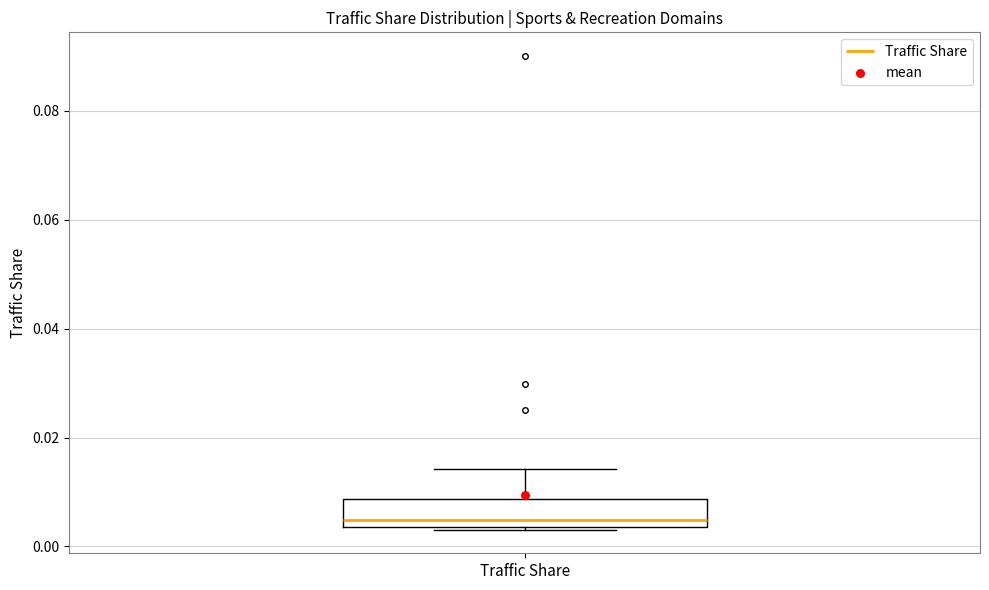

Transcribe this box plot: give where the median line is, the range the box spans, and where the two whiskers end, as read against the y-axis. The values are not printed on the chart, so give them approximately, as read against the axis.

median 0.004 (just above the box's lower edge), box 0.004 to 0.008, whiskers 0.004 to 0.014